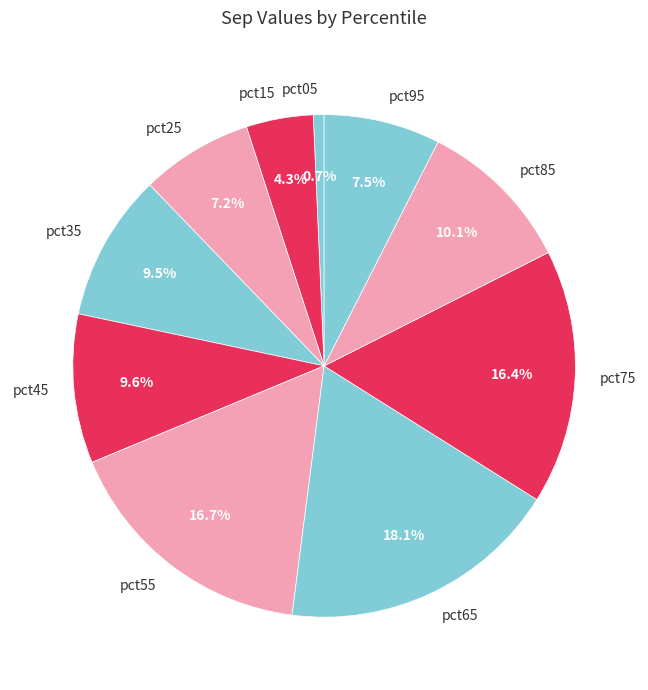

What is the smallest slice in the pie chart?

pct05